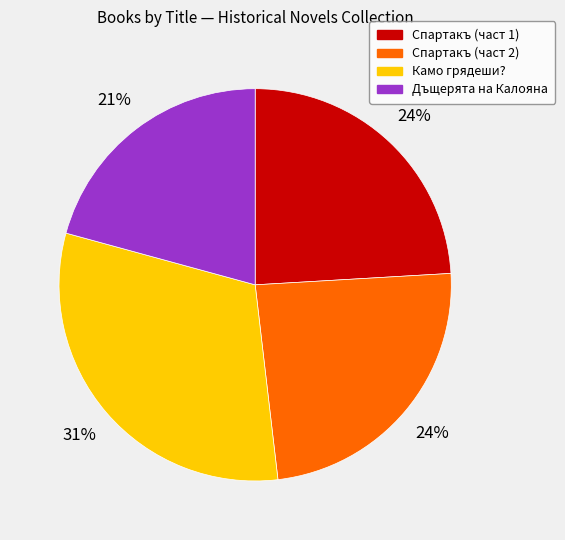

Count the number of slices in the pie.

4